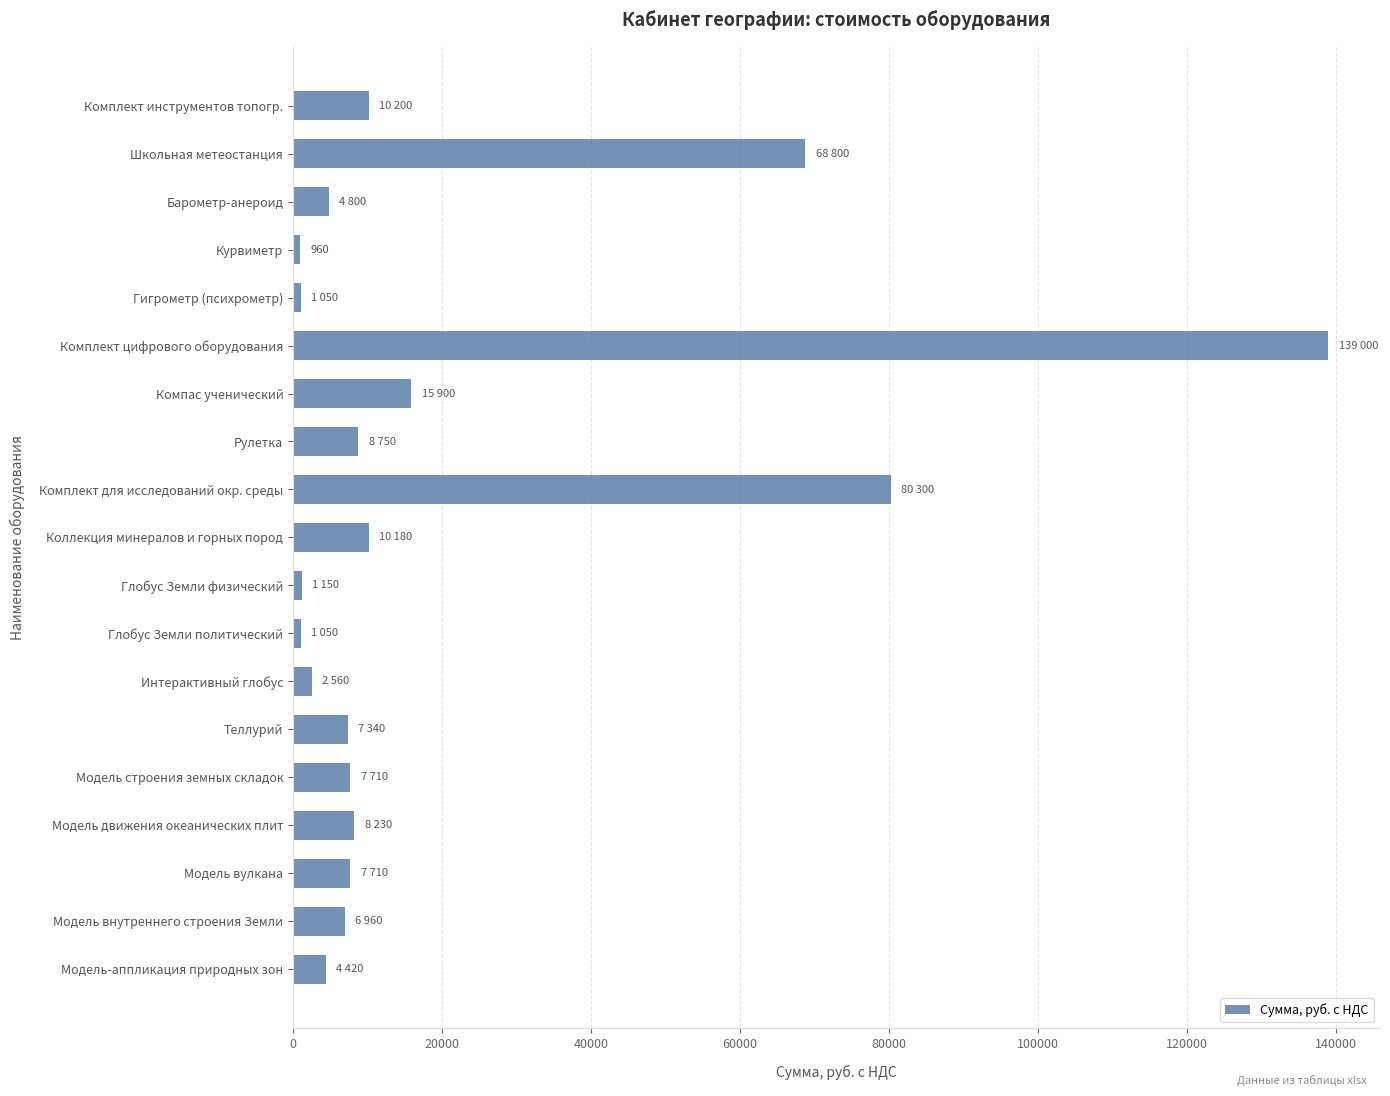

What is the label of the 19th bar from the top?

Модель-аппликация природных зон